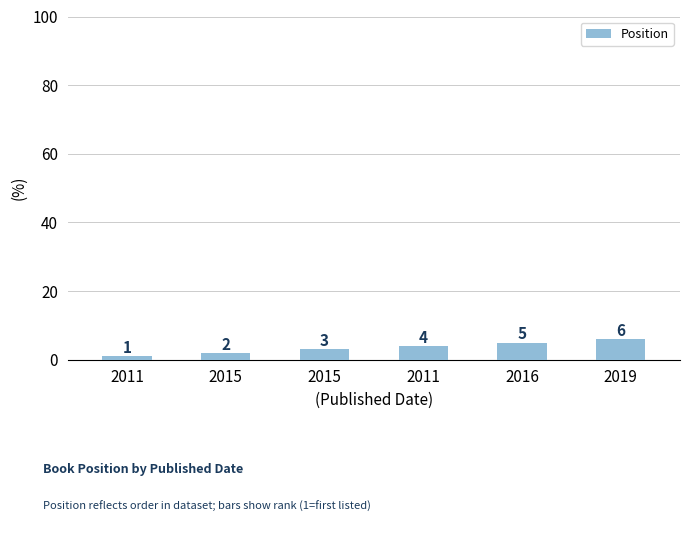

At which category does the chart reach its minimum across all series?

2011